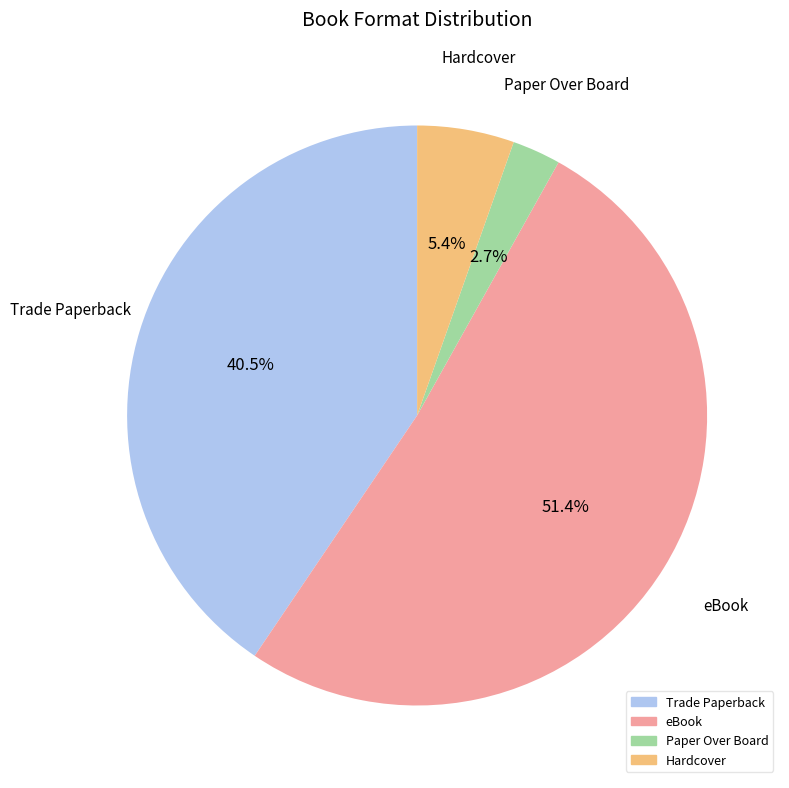

How many slices are in this pie chart?

4